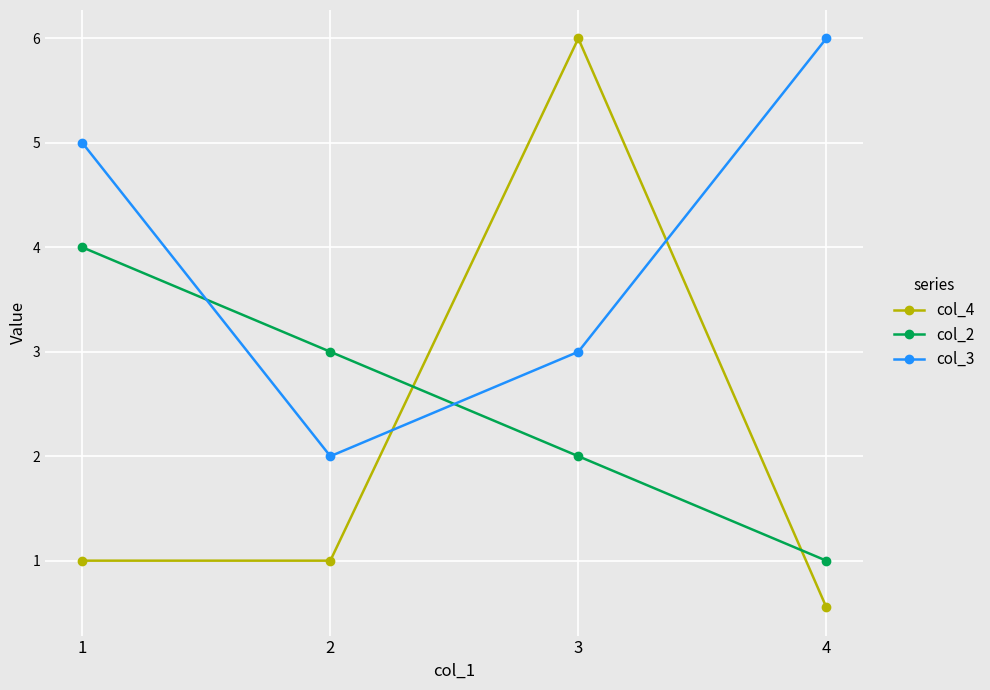

Reading left to right, transcribe all the data shown in this chart.

col_4: 1=1.0	2=1.0	3=6.0	4=0.6
col_2: 1=4.0	2=3.0	3=2.0	4=1.0
col_3: 1=5.0	2=2.0	3=3.0	4=6.0